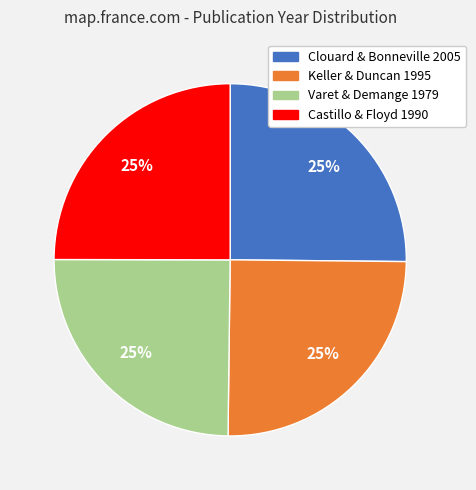

Is there any slice that represents more than half of the pie?

No